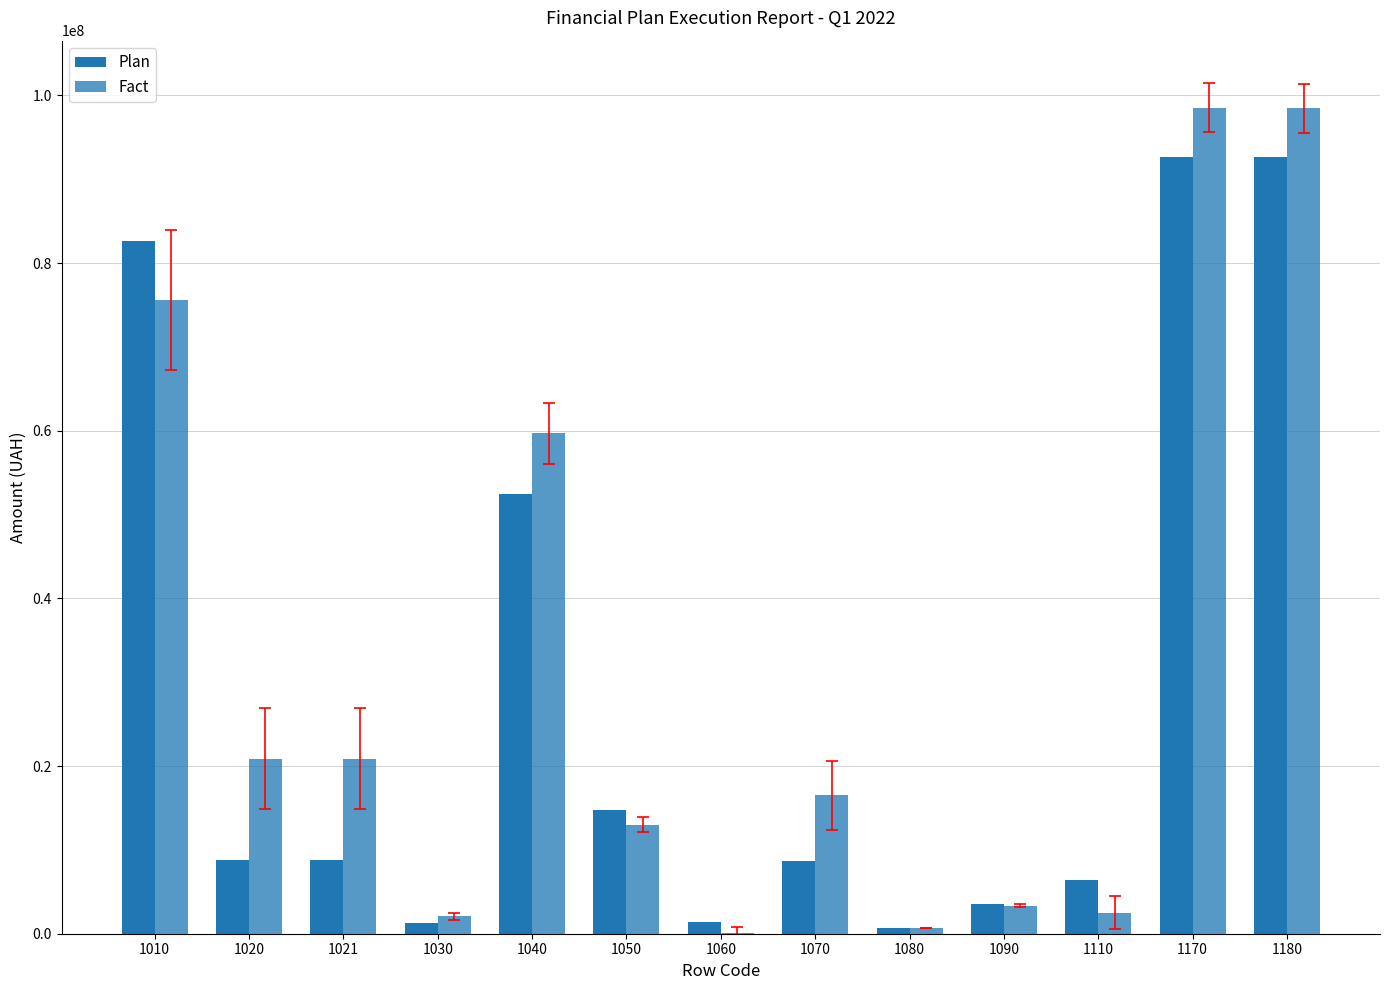

What is the lowest value of the Plan series?

625000.0